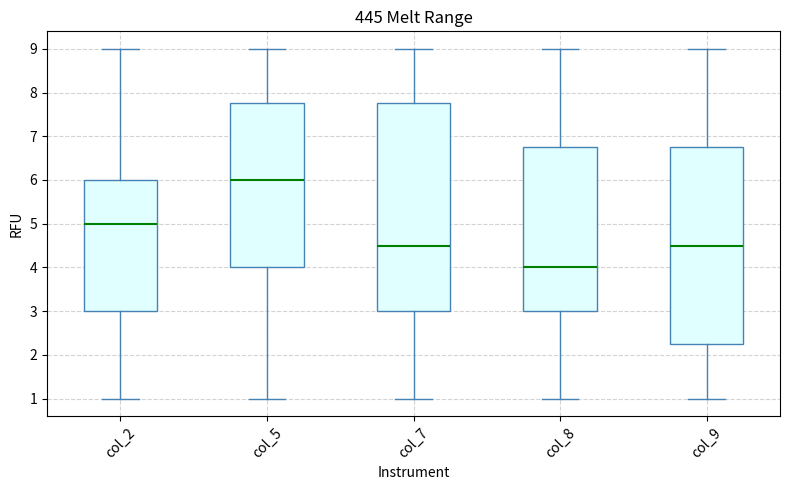

Which box is the tallest, from its lower edge to its upper edge?

col_7